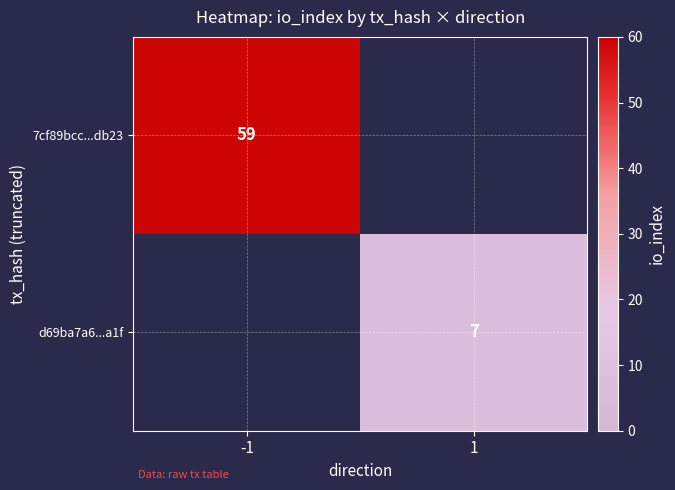

Which label corresponds to the largest value in the chart?

-1